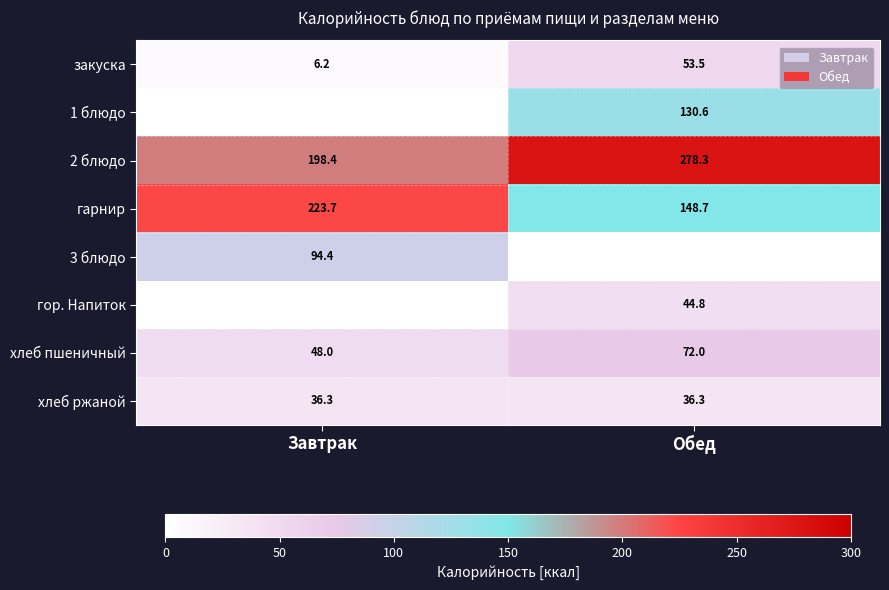

How many data points does each series have?

2